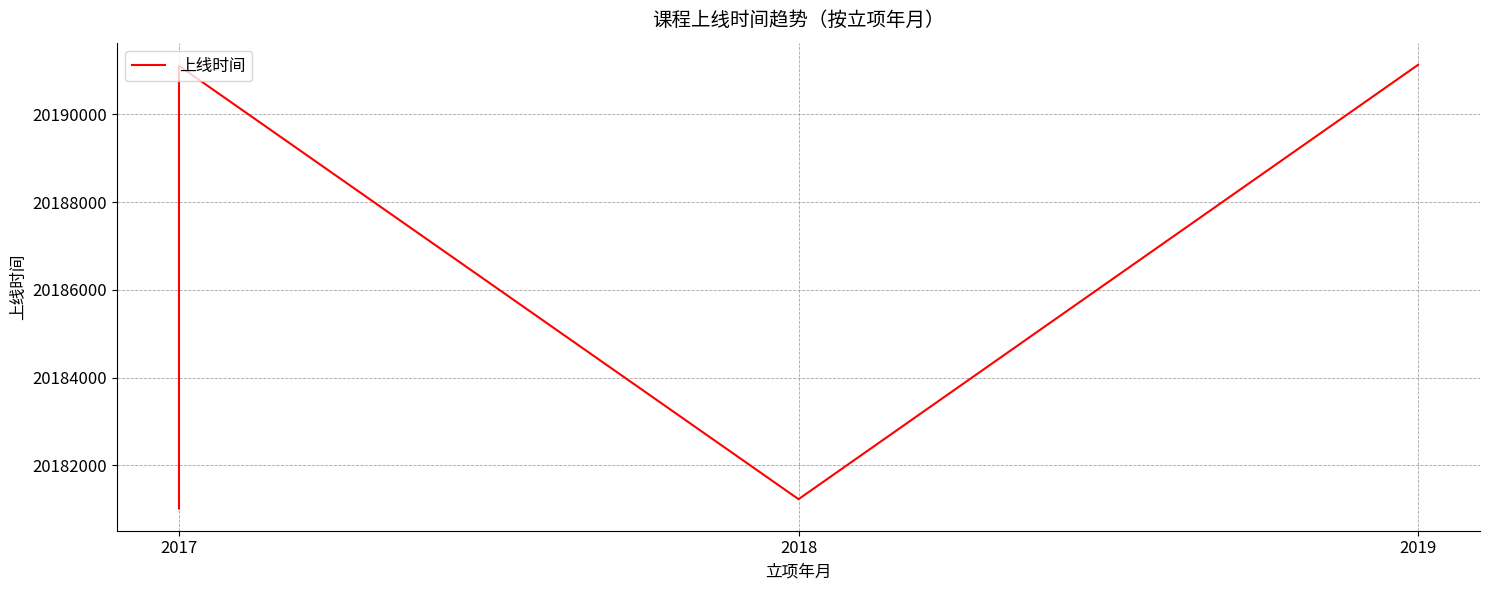

Does the chart display data point markers on the line(s)?

No